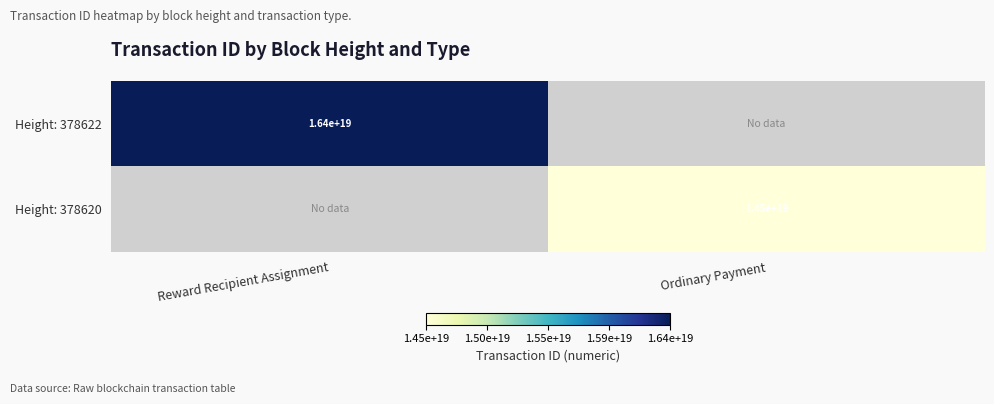

Is it true that Height: 378622 equals 16400000000000000000 at Reward Recipient Assignment?

True